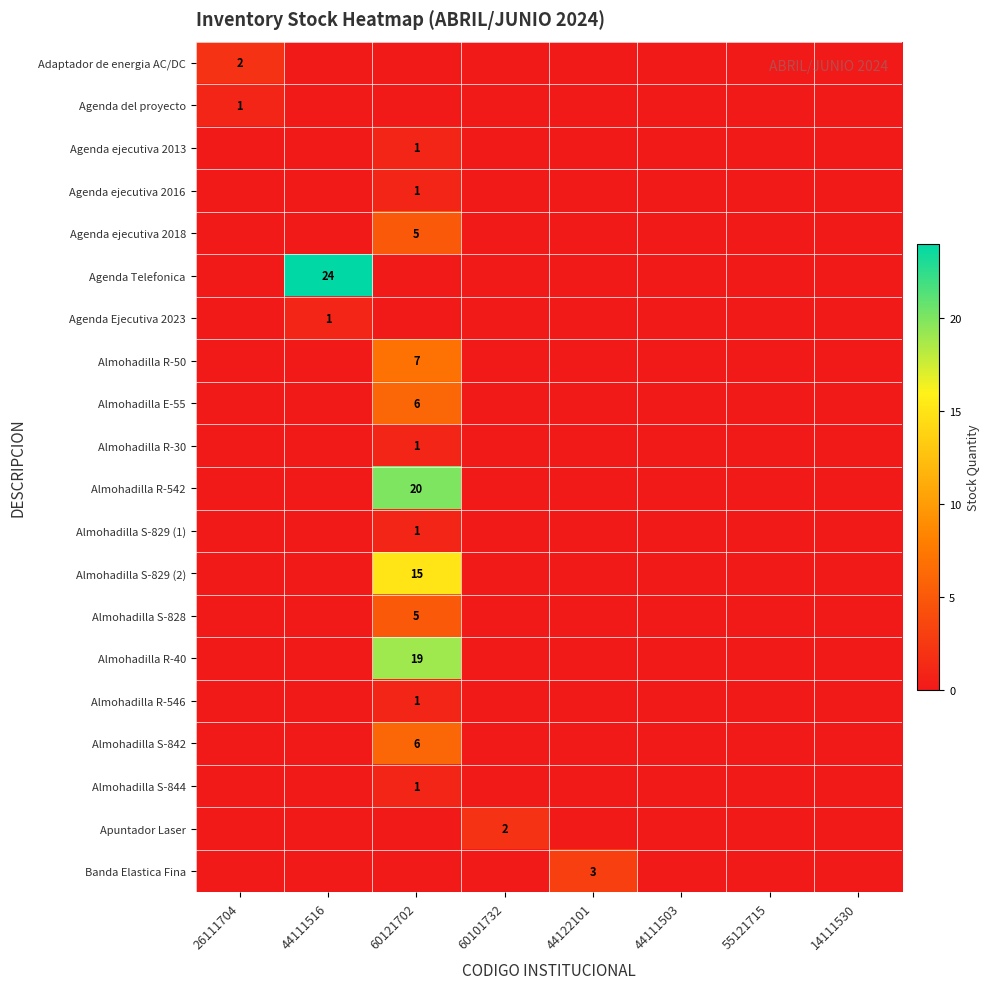

Is it true that Almohadilla R-546 equals 1 at 60121702?

True